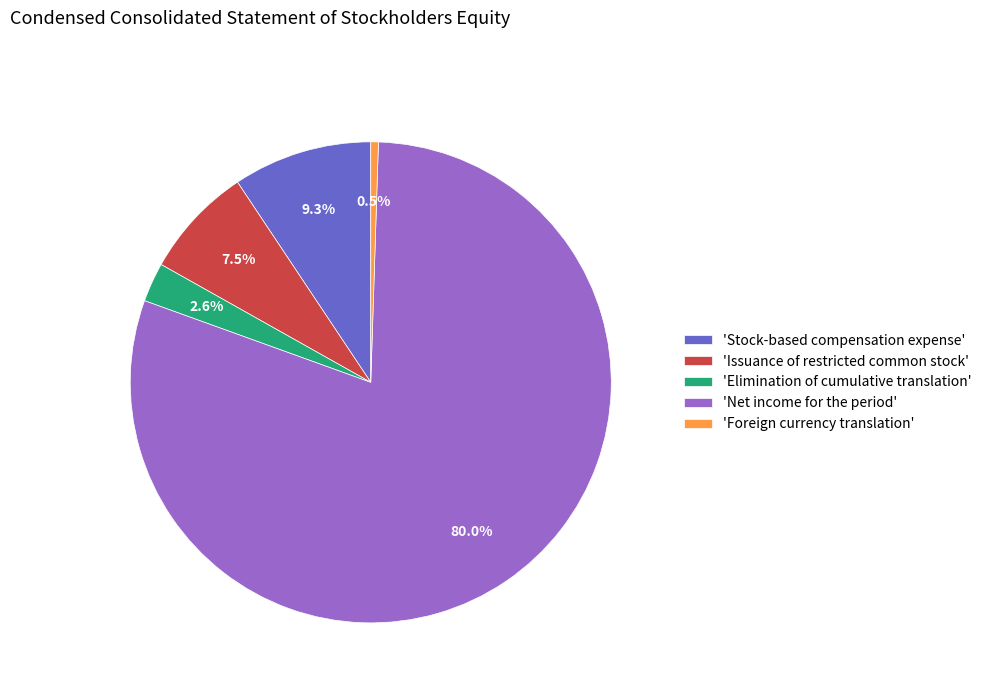

Between 'Issuance of restricted common stock' and 'Elimination of cumulative translation', which is larger?

'Issuance of restricted common stock'